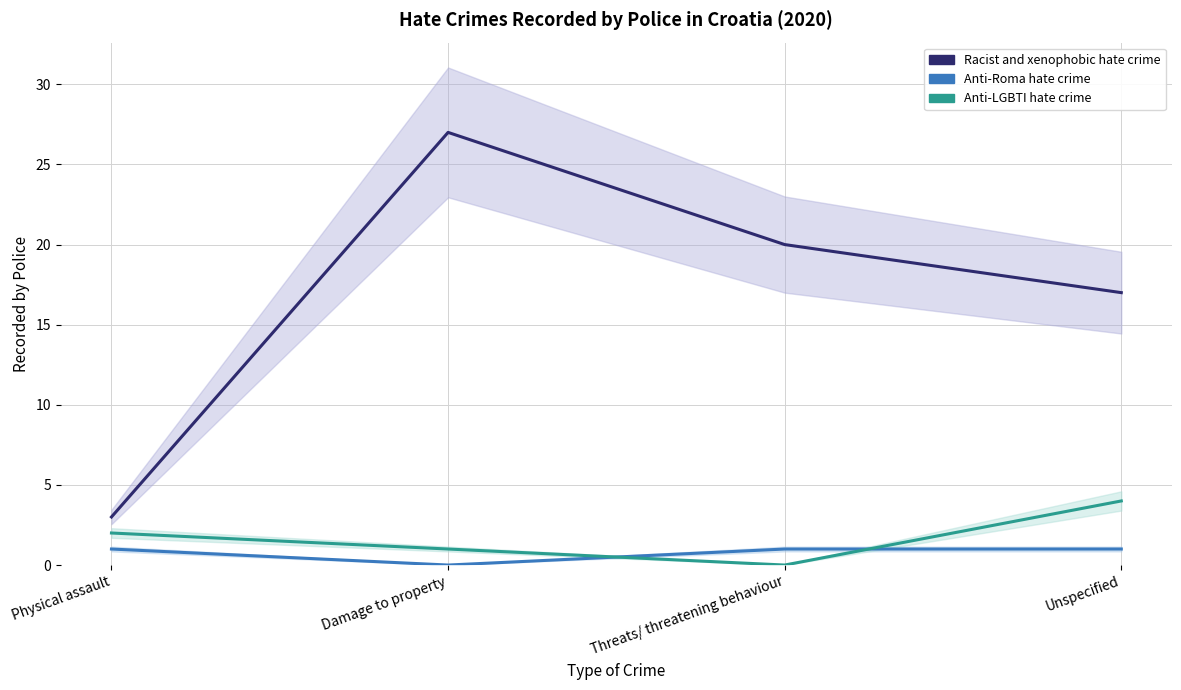

What is the value of the Anti-LGBTI hate crime point at the 2nd from the left?

1